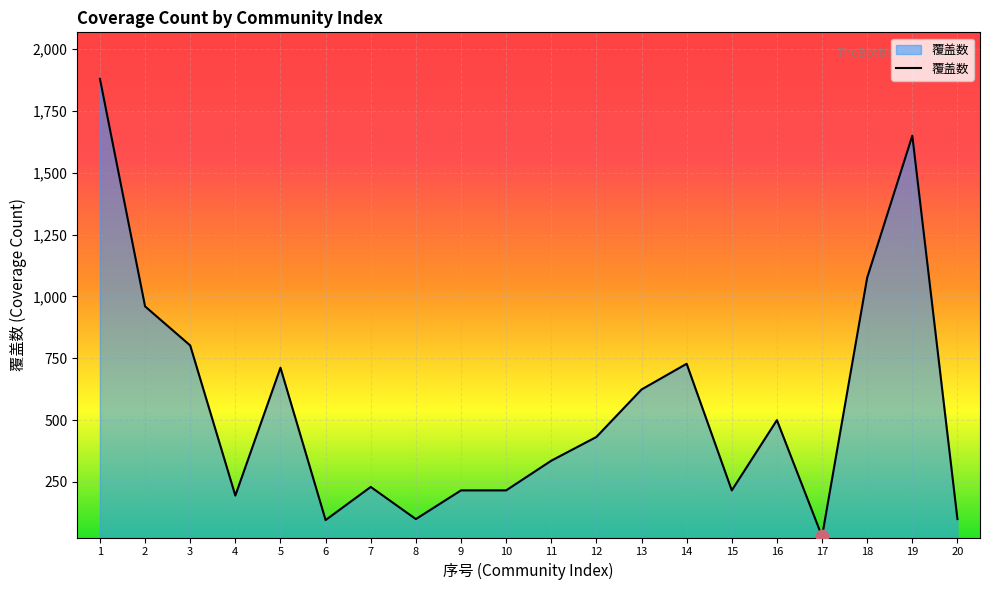

What is the change in value from 3 to 8?

-702